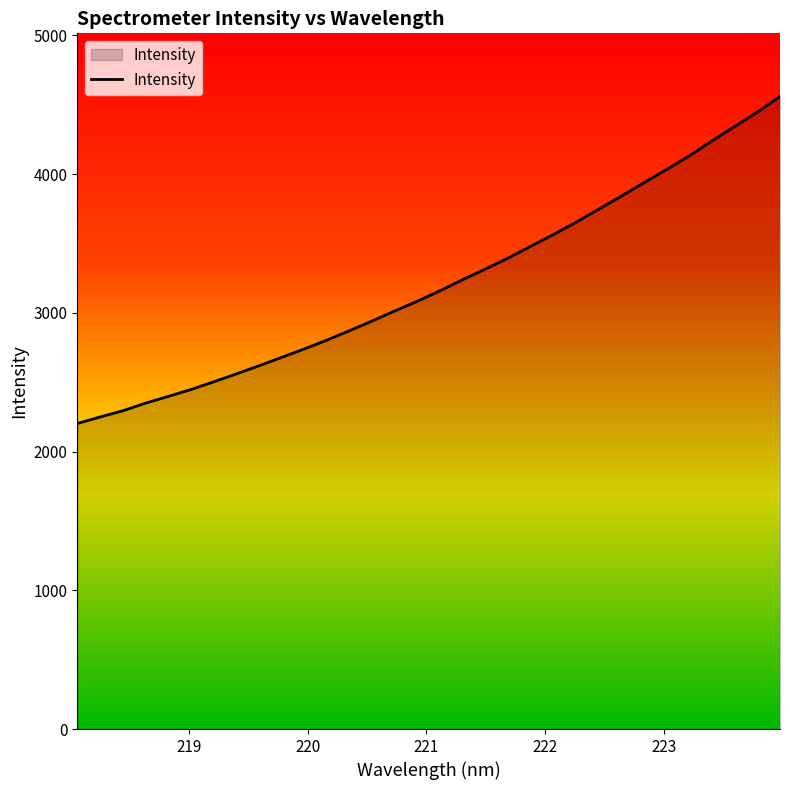

What is the greatest value displayed?

4558.9